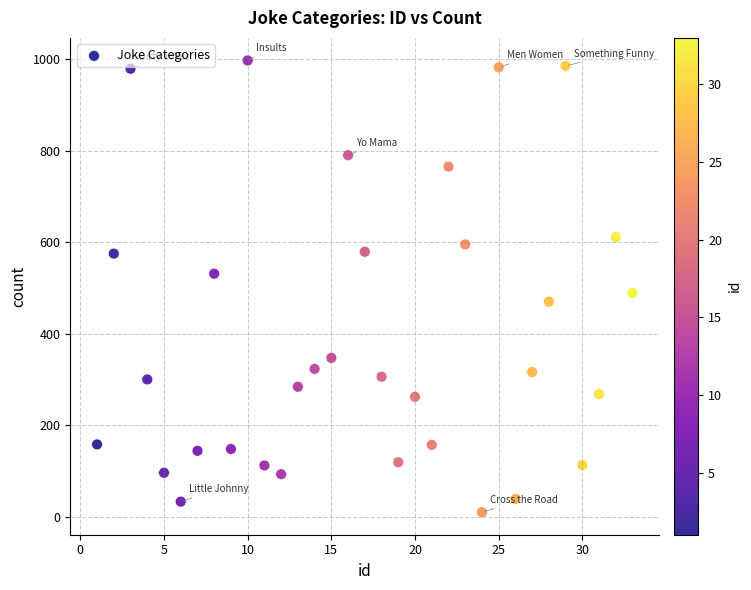

What is the range of X values (max minus min)?

32